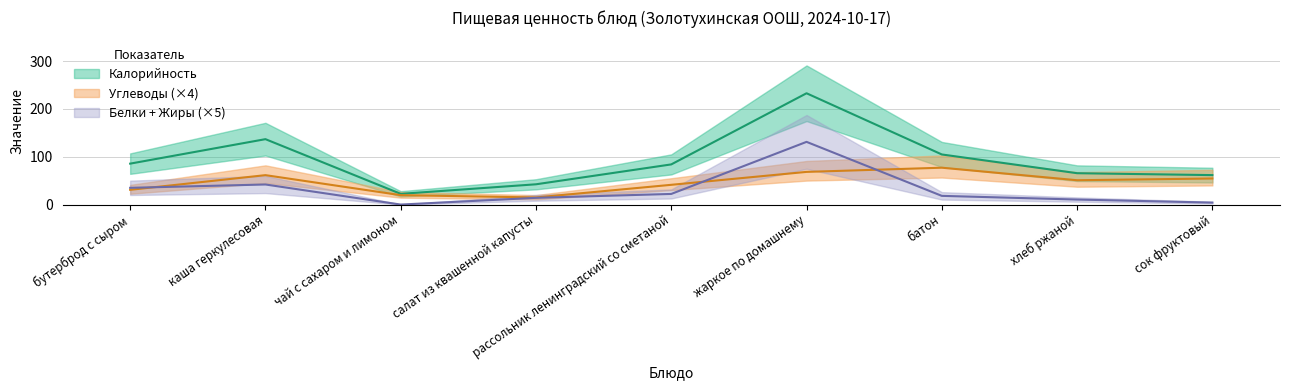

Is it true that Калорийность equals 42.4 at салат из квашенной капусты?

True